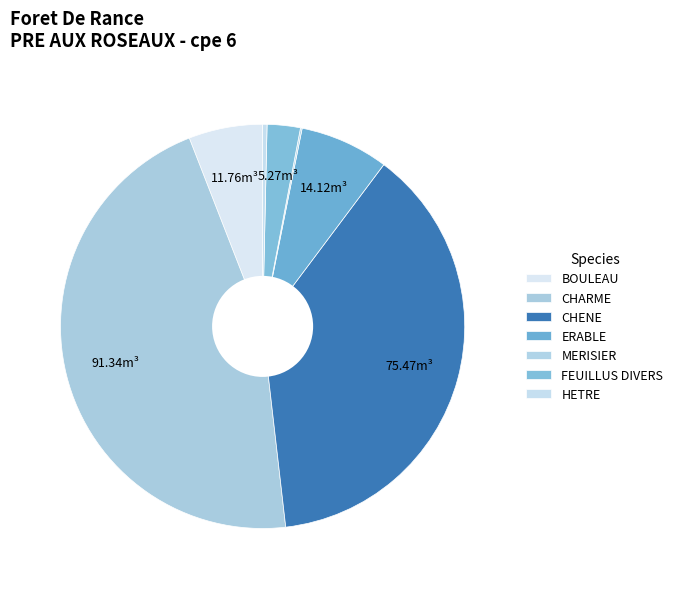

To the nearest percent, what percentage of the pie is FEUILLUS DIVERS?

3%